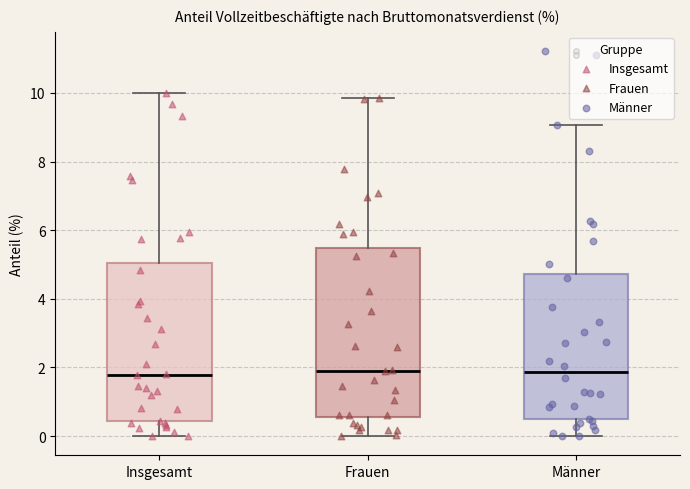

Which box is the tallest, from its lower edge to its upper edge?

Frauen